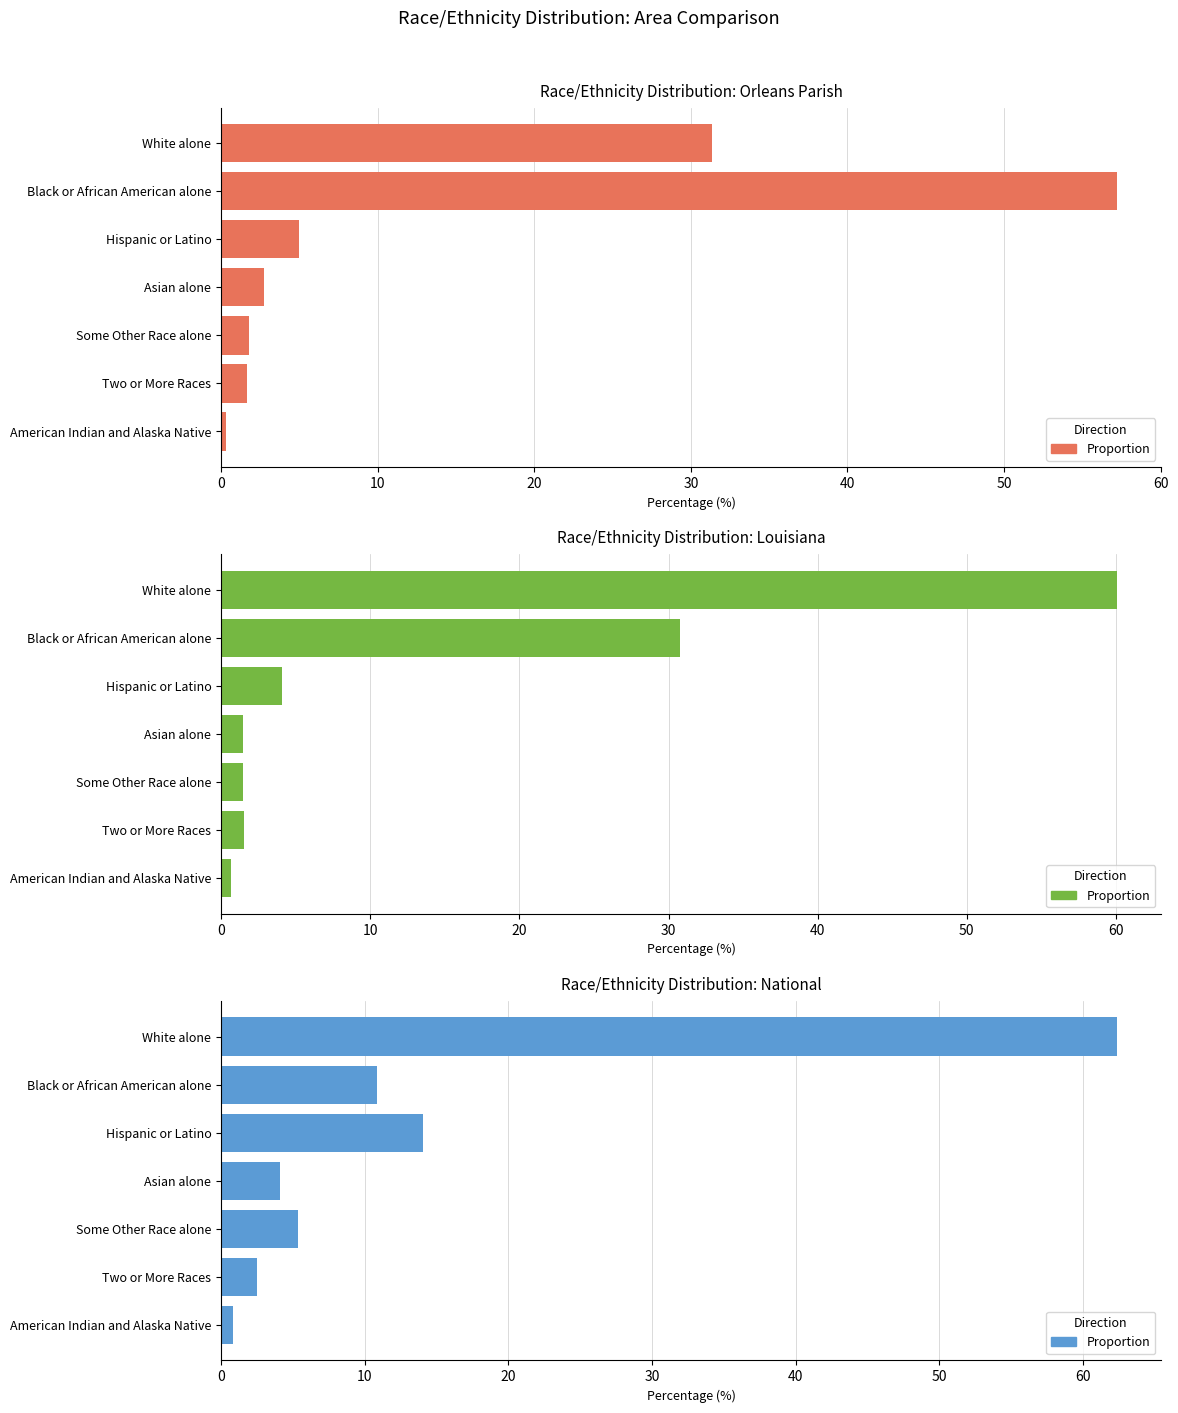

What is the value of the National bar at the 6th from the left?

2.5